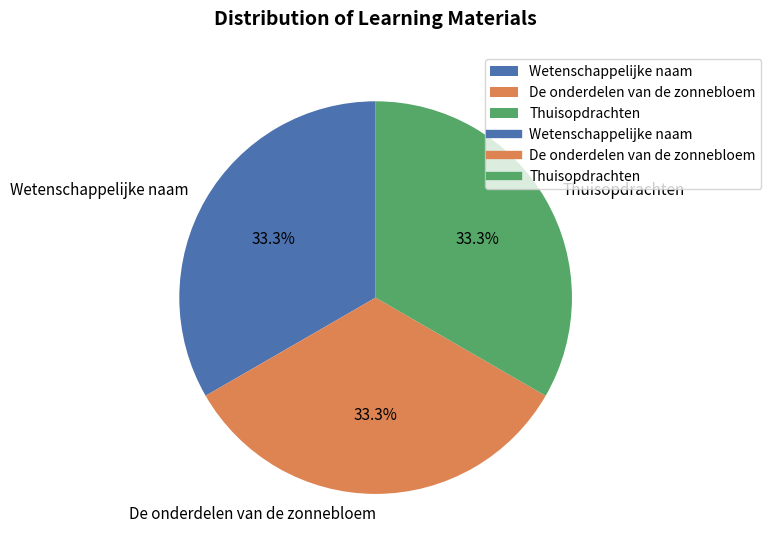

To the nearest percent, what portion does Thuisopdrachten represent?

33%